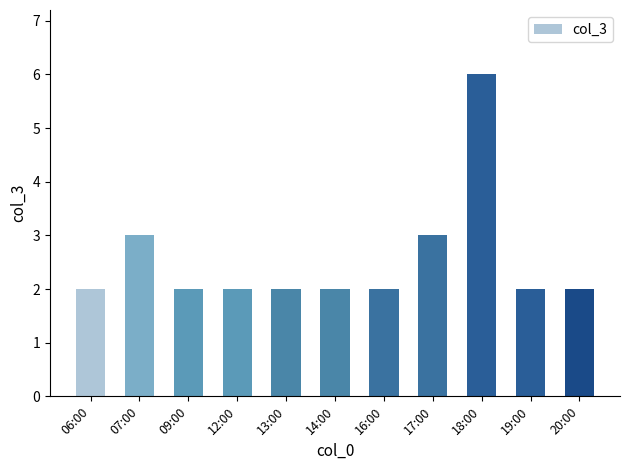

What is the value of the 10th bar from the left?

2